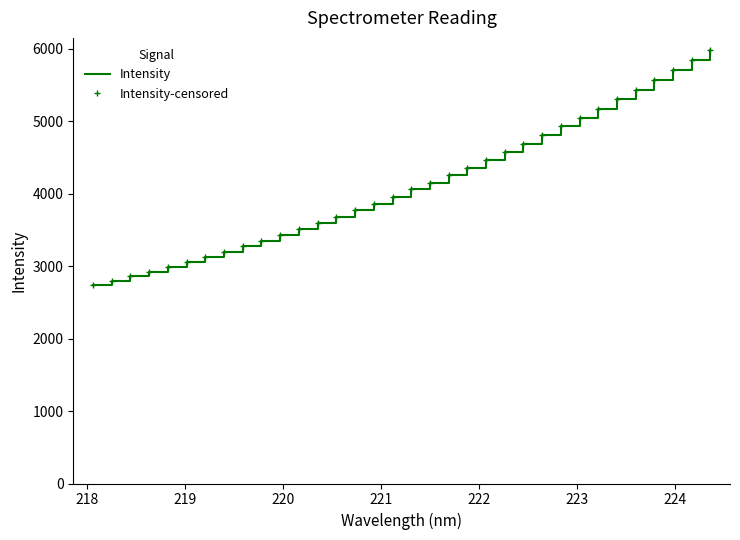

Reading left to right, extract all data points from this chart.

Intensity: 2741.6	2800.0	2858.9	2924.8	2987.2	3055.3	3127.4	3198.9	3272.8	3349.7	3425.5	3509.6	3595.9	3683.7	3771.7	3860.2	3960.7	4059.1	4153.5	4252.0	4359.5	4467.5	4579.4	4692.0	4809.6	4930.8	5048.5	5173.9	5302.2	5434.5	5564.8	5704.2	5842.4	5987.5
Intensity-censored: 2741.6	2800.0	2858.9	2924.8	2987.2	3055.3	3127.4	3198.9	3272.8	3349.7	3425.5	3509.6	3595.9	3683.7	3771.7	3860.2	3960.7	4059.1	4153.5	4252.0	4359.5	4467.5	4579.4	4692.0	4809.6	4930.8	5048.5	5173.9	5302.2	5434.5	5564.8	5704.2	5842.4	5987.5